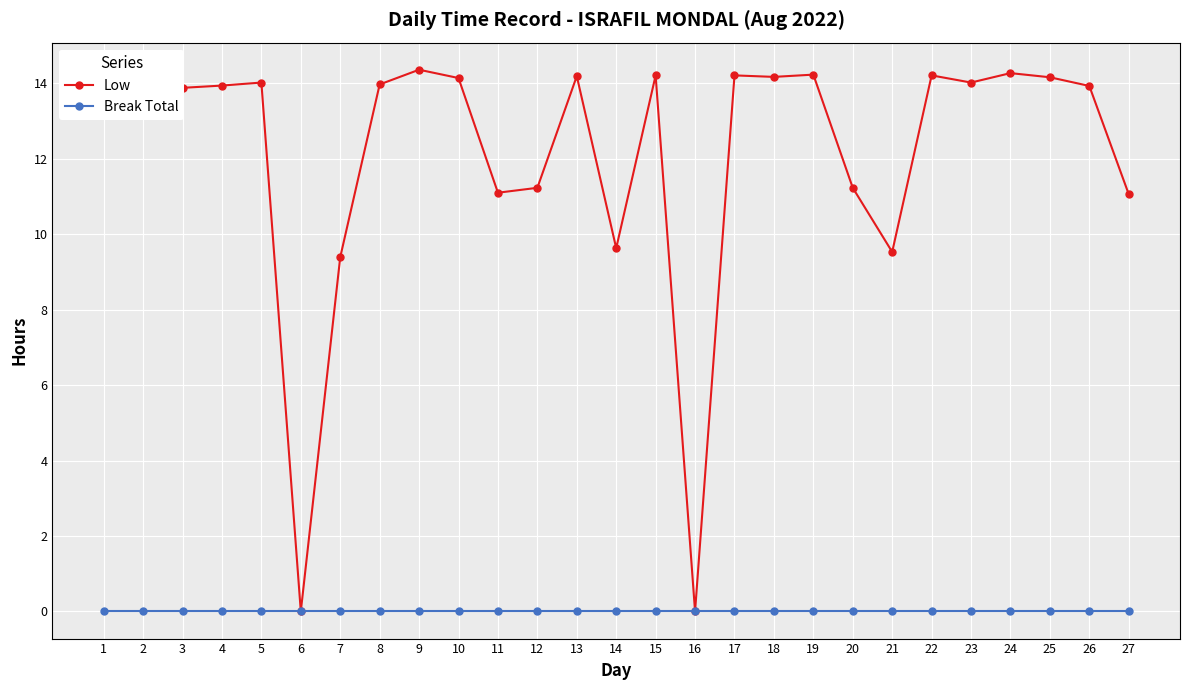

Is it true that Break Total equals 0.0 at 25?

True